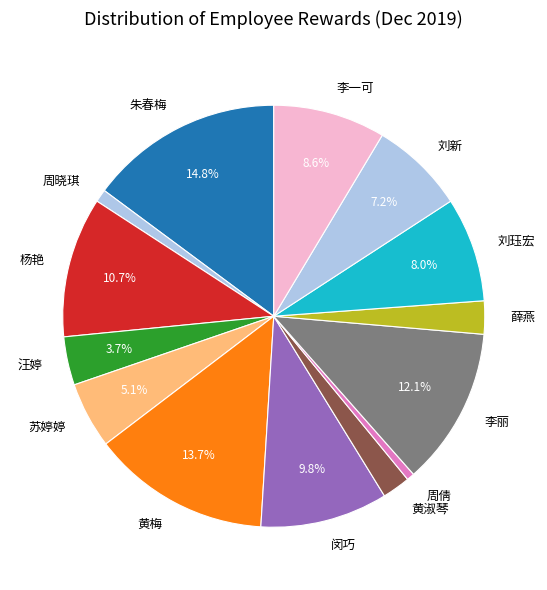

Is there a majority slice in this chart?

No